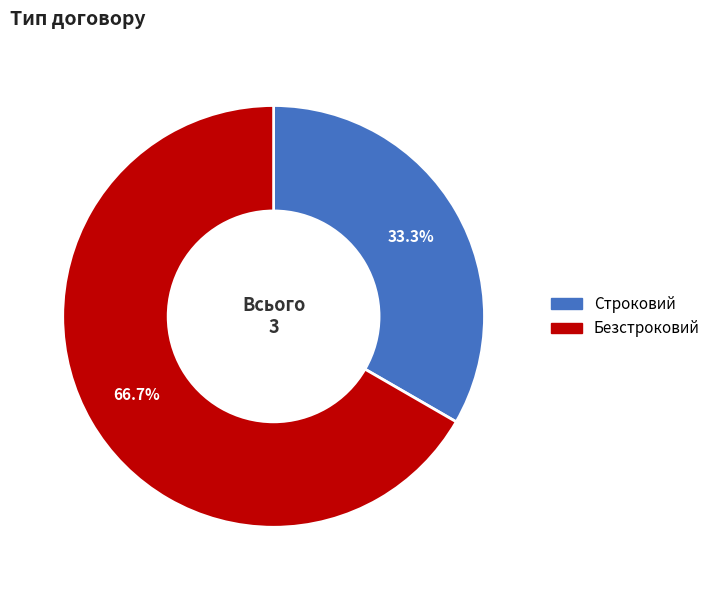

True or false: Строковий accounts for 19% of the total.

False